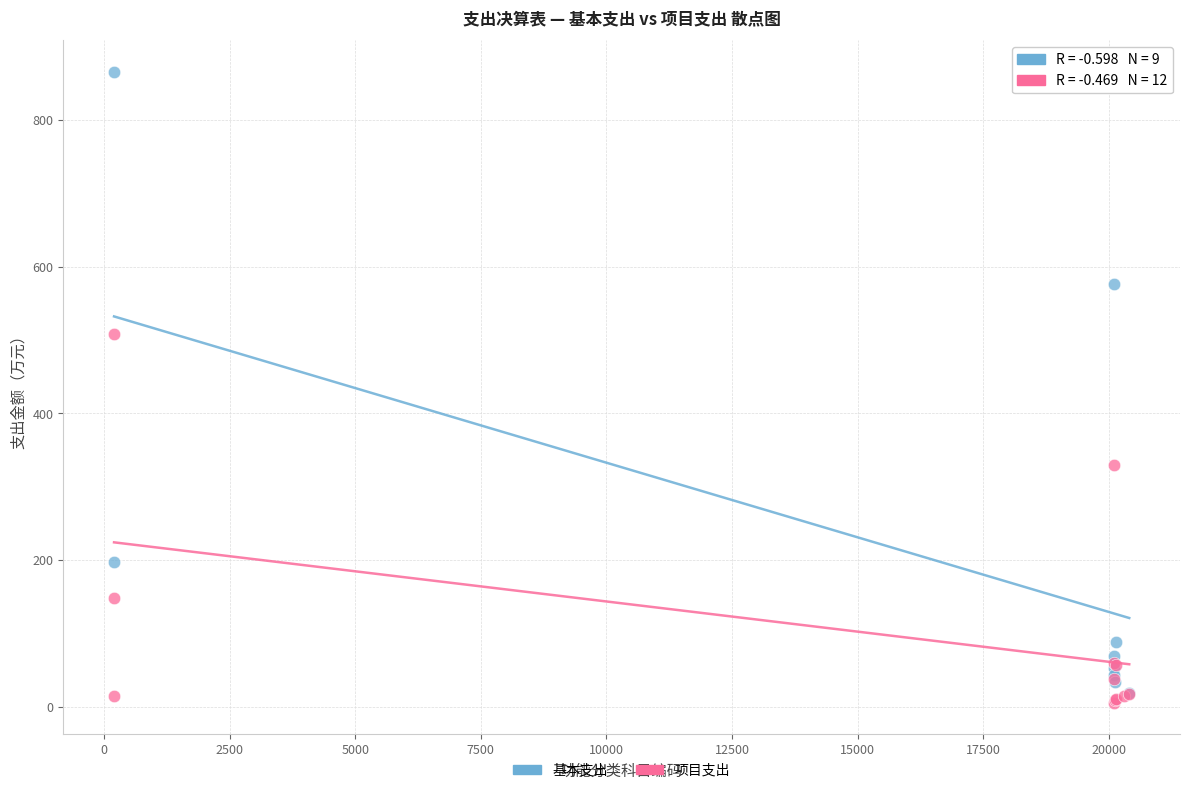

Which series contains the highest Y value?

基本支出